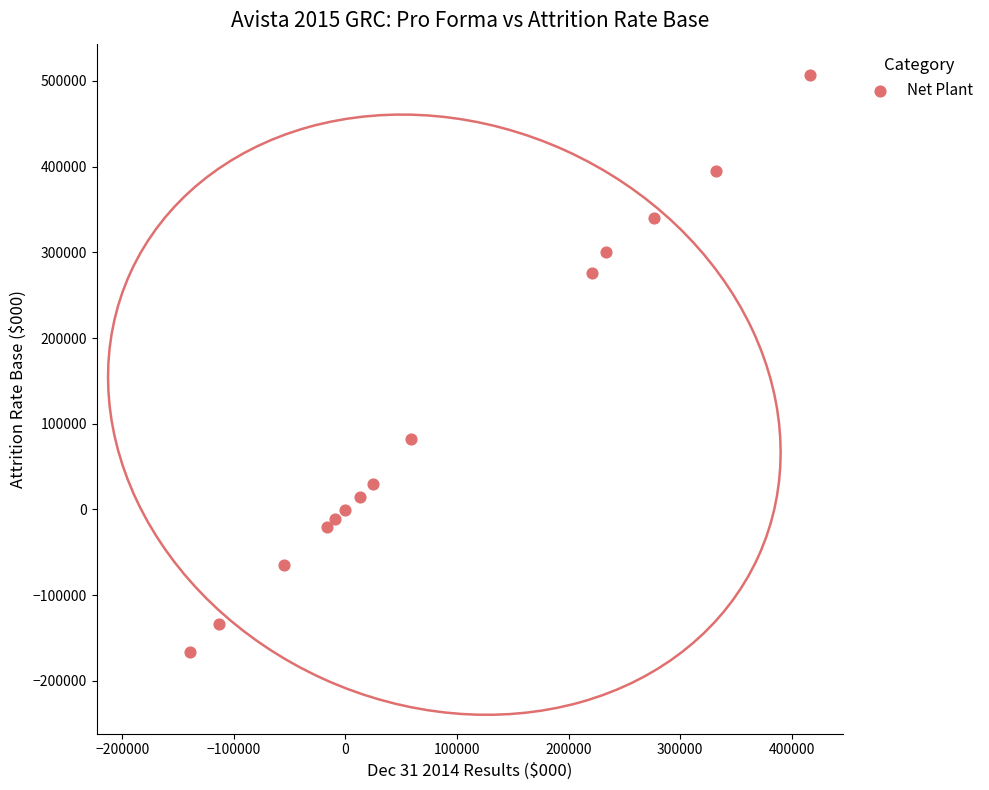

What Y value in the scatter plot is closest to 170266?

82383.7